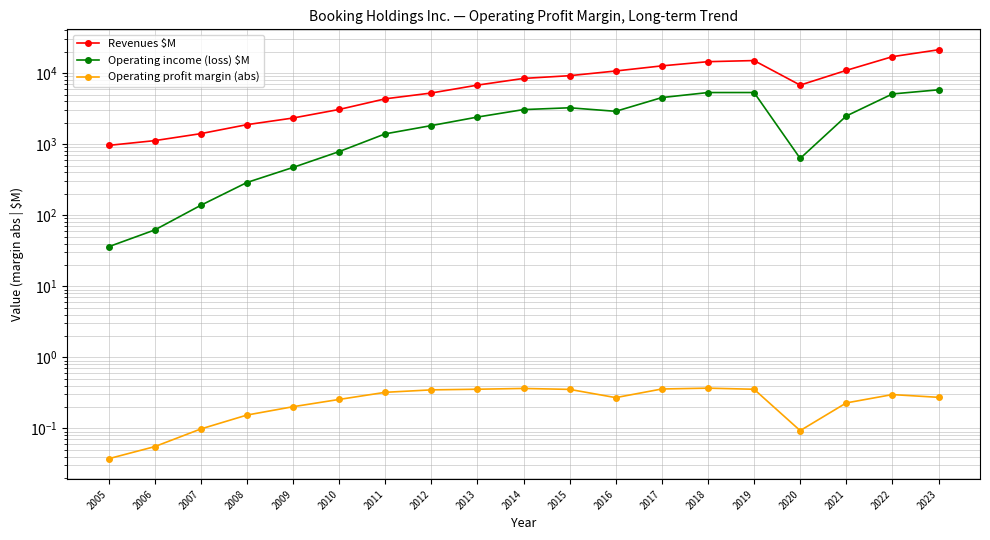

How many interior local valleys does the Operating income (loss) $M series have?

2